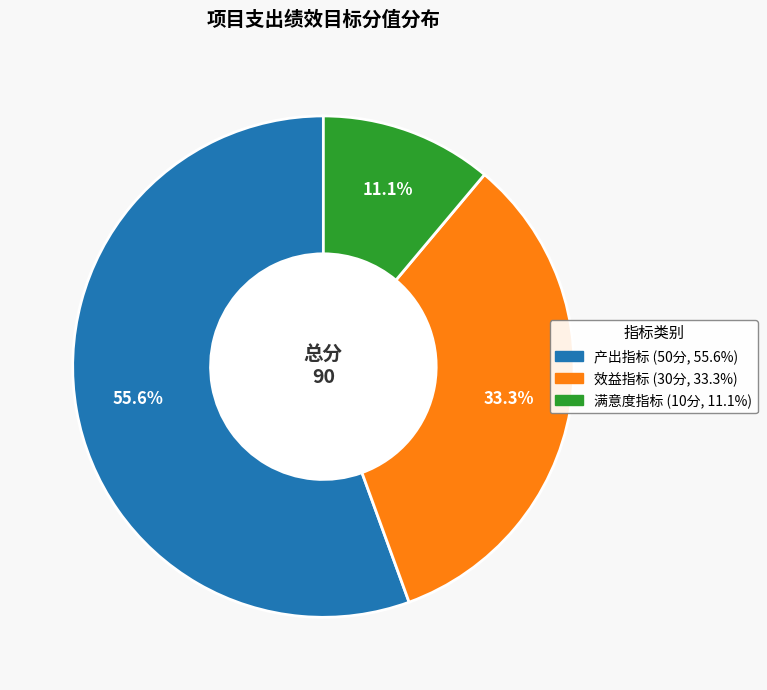

Between 效益指标 and 满意度指标, which is larger?

效益指标